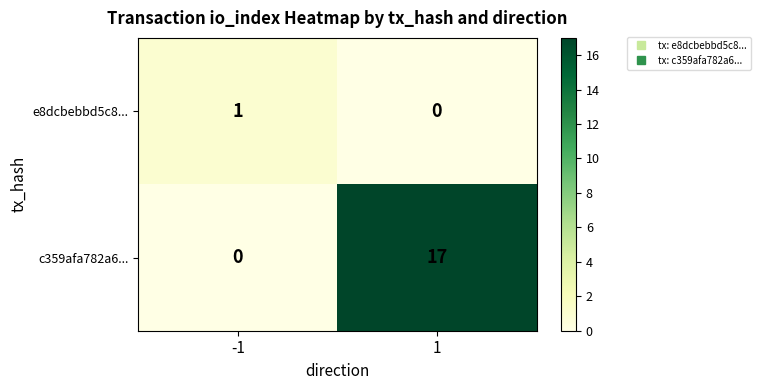

Which series has the largest range (max minus min)?

c359afa782a6...